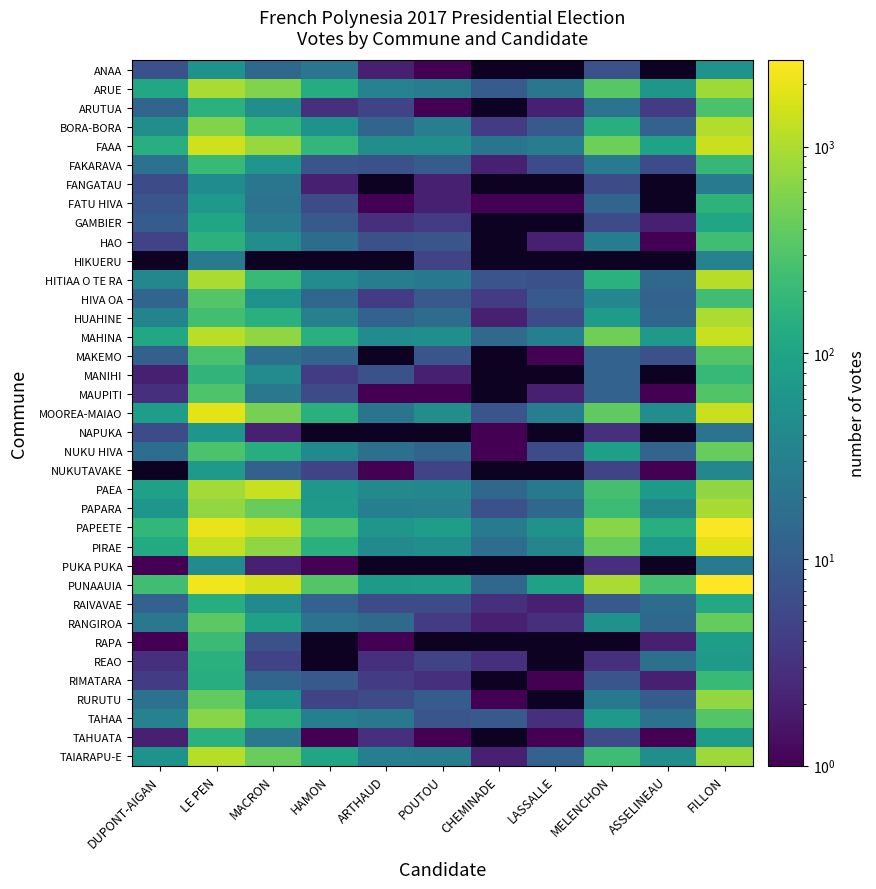

The PAPEETE series shows 650.0 at MELENCHON. True or false?

True